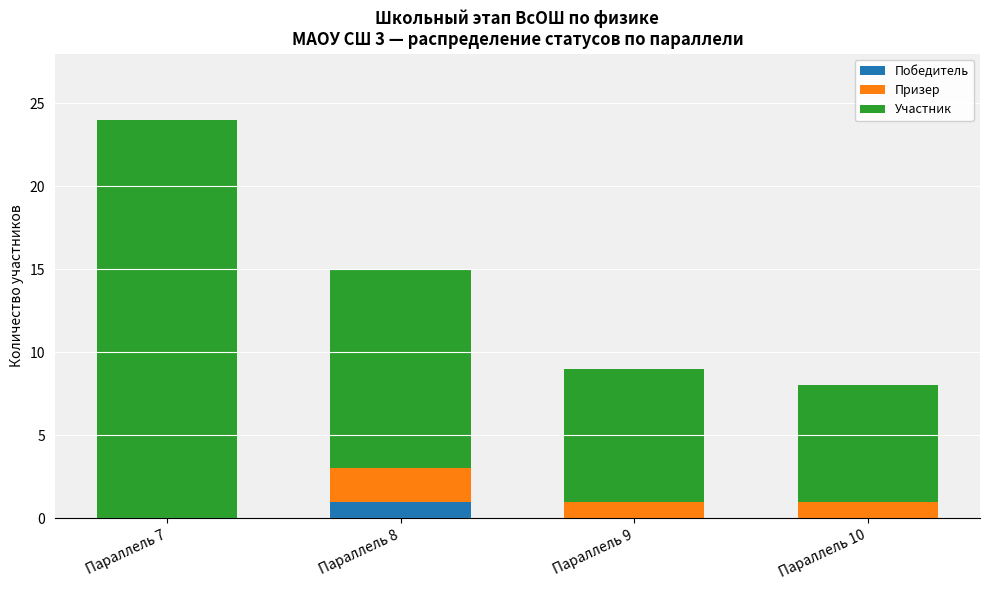

True or false: Победитель has a value of 1 at Параллель 8.

True